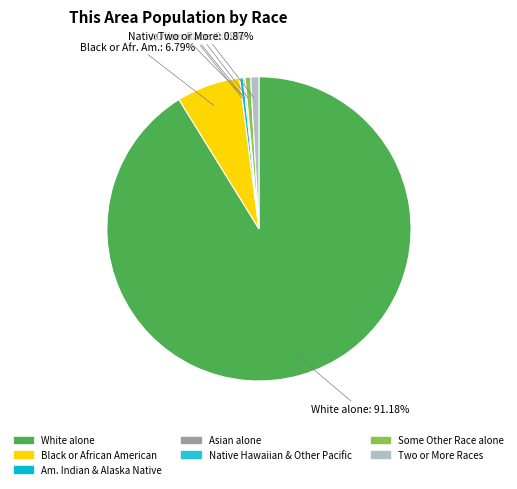

Which has a higher value, White alone or Black or African American alone?

White alone